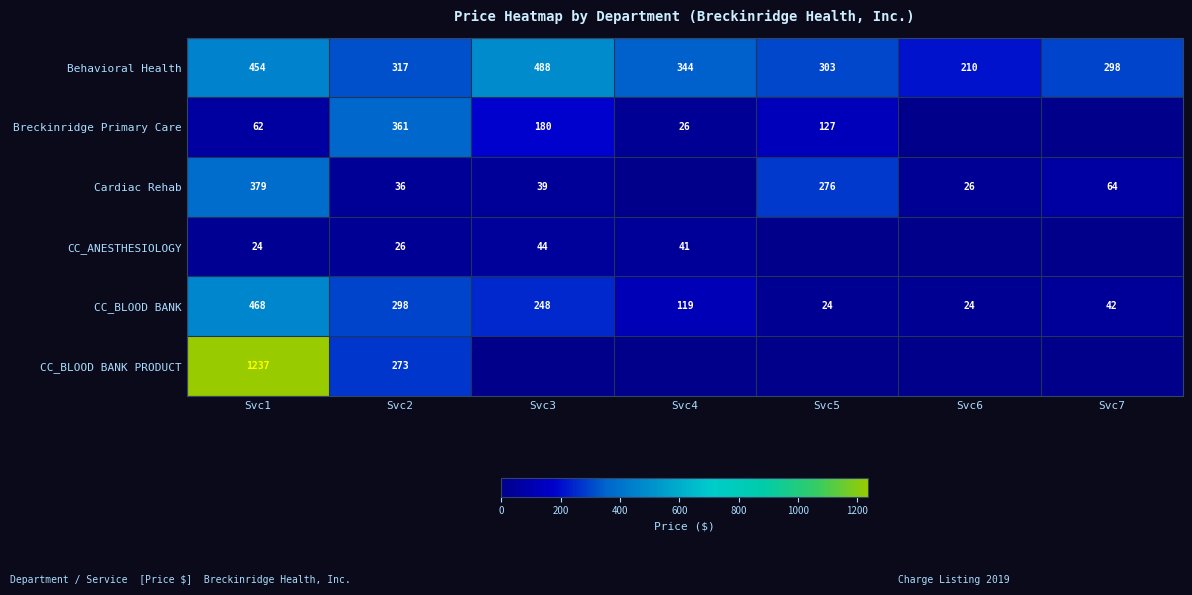

What is the lowest value of the Behavioral Health series?

210